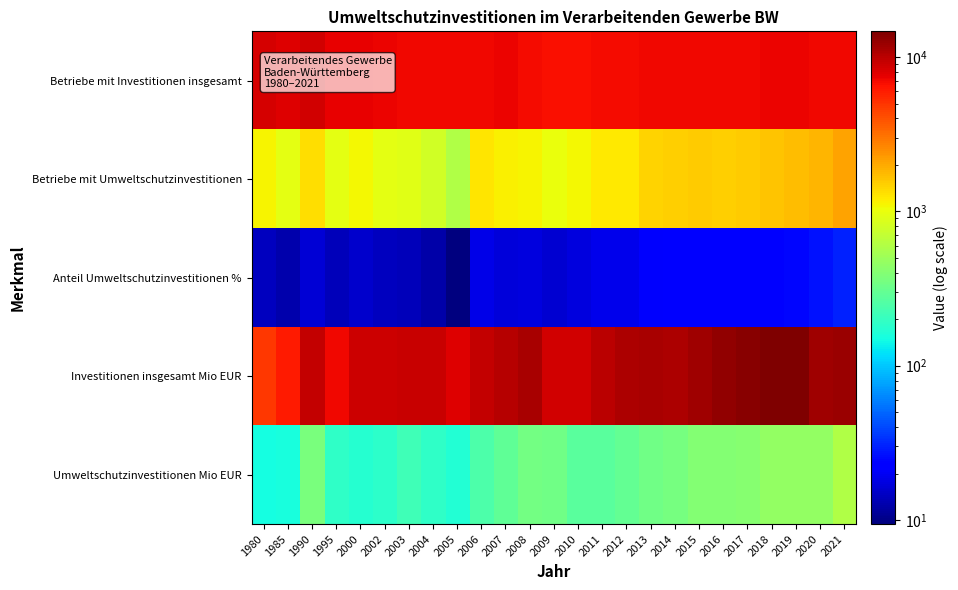

Reading right to left, what are all the values shown in this chart?

Betriebe mit Investitionen insgesamt: 2021=7130.0	2020=7103.0	2019=7283.0	2018=7195.0	2017=7139.0	2016=7092.0	2015=7053.0	2014=7037.0	2013=6982.0	2012=6944.0	2011=6864.0	2010=6735.0	2009=6732.0	2008=6948.0	2007=7321.0	2006=7130.0	2005=7120.0	2004=7010.0	2003=7045.0	2002=7237.0	2000=7435.0	1995=7411.0	1990=8640.0	1985=7916.0	1980=8461.0
Betriebe mit Umweltschutzinvestitionen: 2021=2104.0	2020=1825.0	2019=1709.0	2018=1634.0	2017=1550.0	2016=1491.0	2015=1536.0	2014=1491.0	2013=1438.0	2012=1234.0	2011=1222.0	2010=1104.0	2009=1005.0	2008=1137.0	2007=1163.0	2006=1246.0	2005=602.0	2004=785.0	2003=917.0	2002=958.0	2000=1080.0	1995=950.0	1990=1350.0	1985=932.0	1980=1126.0
Anteil Umweltschutzinvestitionen %: 2021=30.5	2020=26.7	2019=24.5	2018=23.7	2017=22.7	2016=22.0	2015=22.8	2014=22.2	2013=21.6	2012=18.8	2011=18.8	2010=17.4	2009=15.9	2008=17.4	2007=16.9	2006=18.5	2005=9.4	2004=12.2	2003=14.0	2002=14.2	2000=15.5	1995=13.8	1990=16.6	1985=12.8	1980=14.3
Investitionen insgesamt Mio EUR: 2021=12159.0	2020=12010.6	2019=14609.1	2018=14685.9	2017=13632.4	2016=12868.2	2015=11880.5	2014=11013.0	2013=11157.2	2012=10941.3	2011=9937.0	2010=8656.8	2009=8546.9	2008=11254.3	2007=10400.3	2006=9313.8	2005=7993.5	2004=9016.1	2003=9182.3	2002=8925.9	2000=9005.0	1995=7033.6	1990=9526.2	1985=6164.7	1980=4920.2
Umweltschutzinvestitionen Mio EUR: 2021=601.5	2020=460.1	2019=466.8	2018=465.4	2017=412.0	2016=404.3	2015=400.8	2014=356.4	2013=332.4	2012=297.4	2011=273.8	2010=278.7	2009=335.6	2008=344.7	2007=287.2	2006=245.6	2005=168.1	2004=187.6	2003=219.2	2002=184.4	2000=171.2	1995=189.6	1990=362.4	1985=153.5	1980=149.1